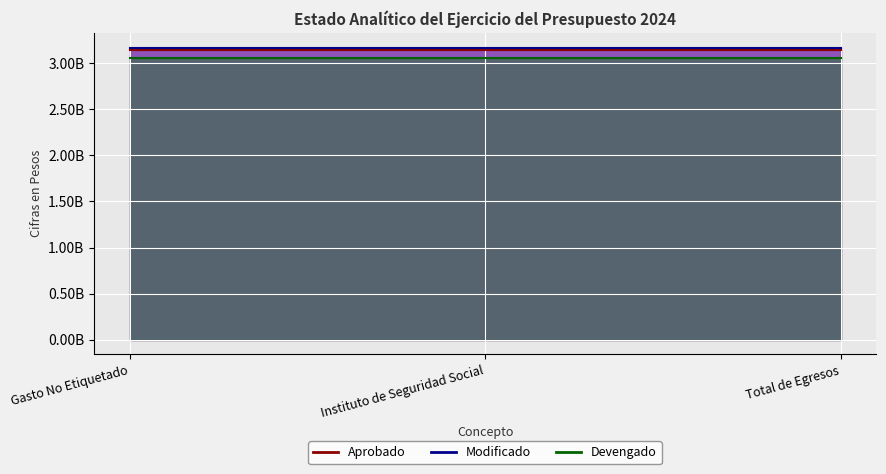

Reading left to right, list all the values displayed in this chart.

Aprobado: Gasto No Etiquetado=3137802319	Instituto de Seguridad Social=3137802319	Total de Egresos=3137802319
Modificado: Gasto No Etiquetado=3168902319	Instituto de Seguridad Social=3168902319	Total de Egresos=3168902319
Devengado: Gasto No Etiquetado=3057643417	Instituto de Seguridad Social=3057643417	Total de Egresos=3057643417